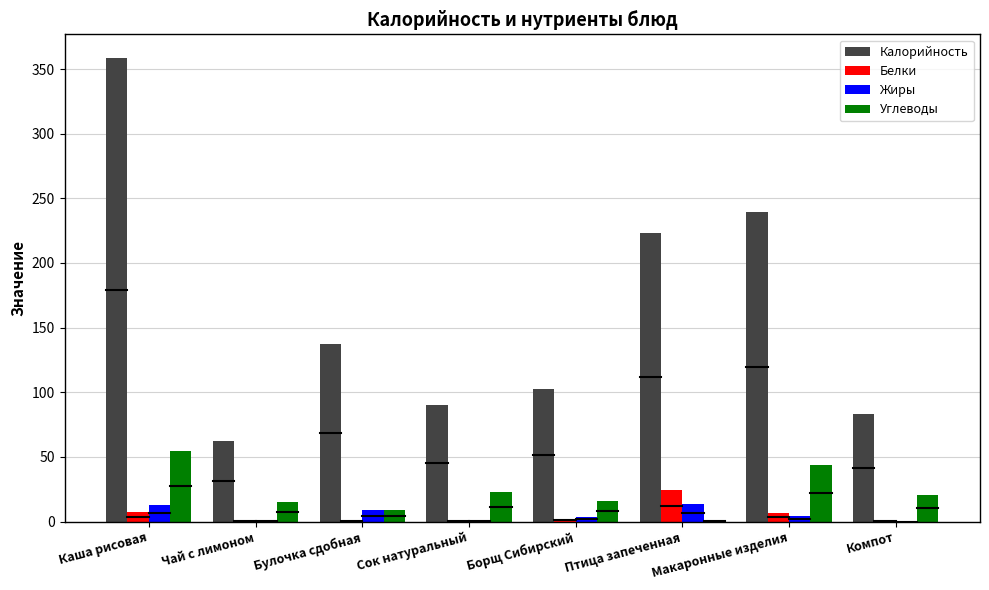

Are the bars horizontal?

No